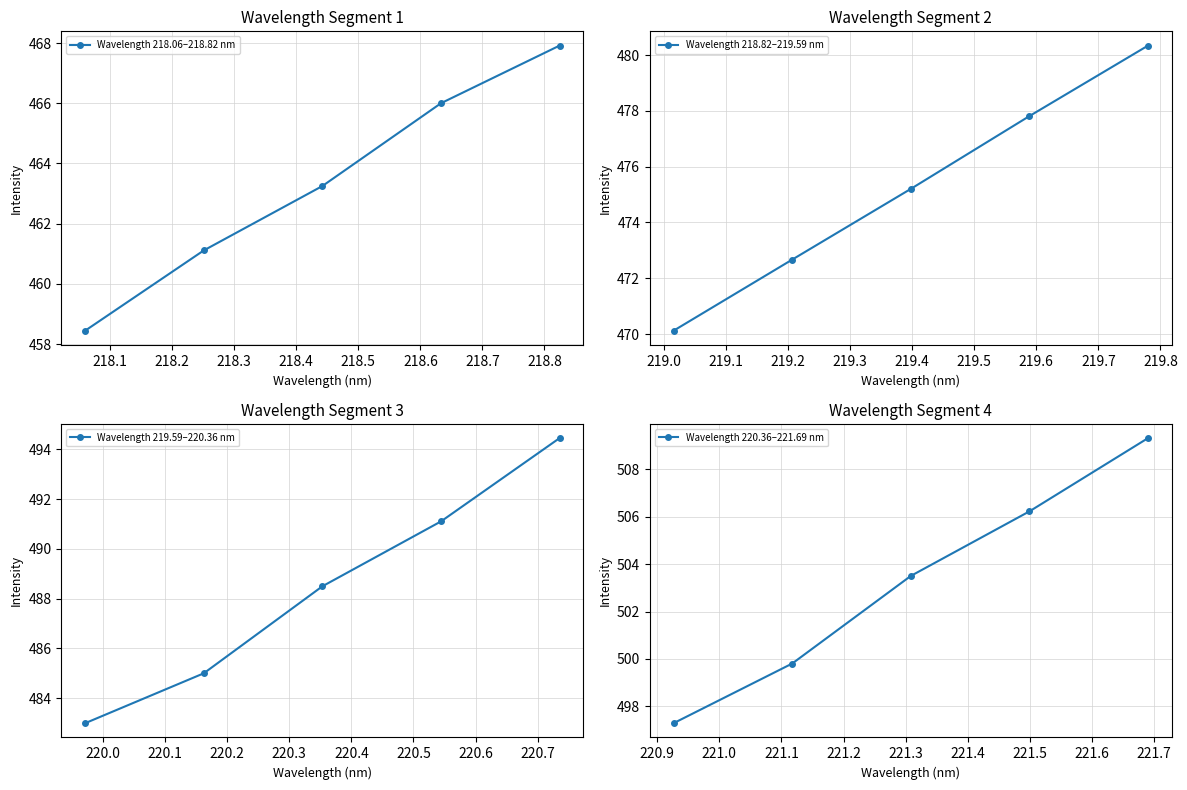

True or false: Wavelength 218.06–218.82 nm and Wavelength 219.59–220.36 nm cross at least once.

False